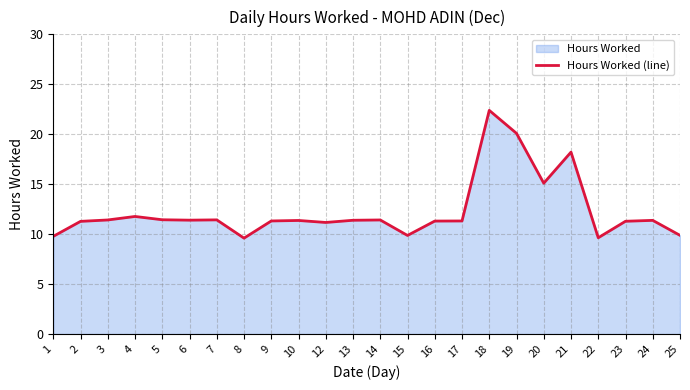

The value at 23 is 11.3. True or false?

True